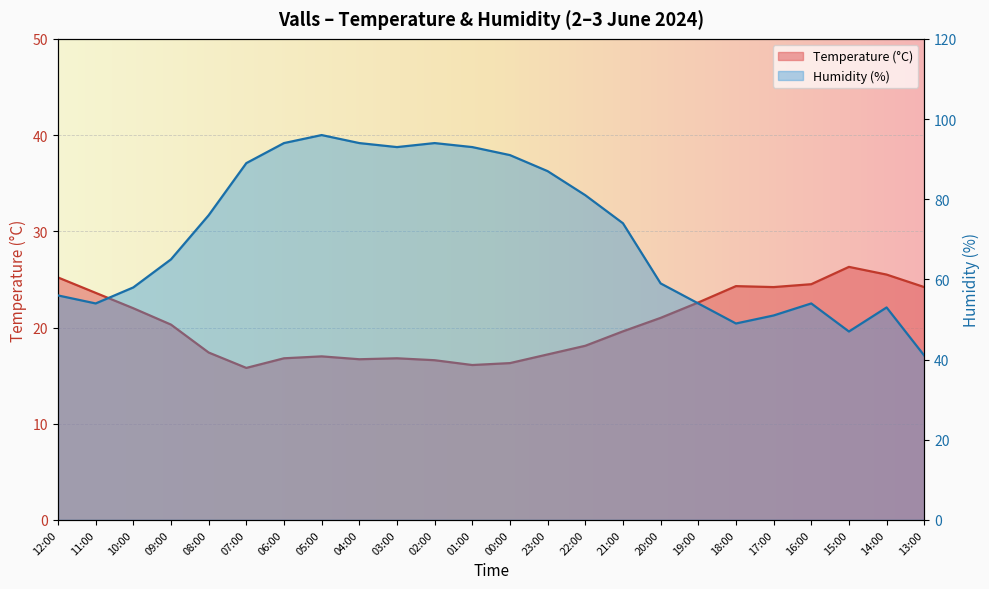

Rank the categories by Temperature (°C) value from highest to lowest.

15:00, 14:00, 12:00, 16:00, 18:00, 17:00, 13:00, 11:00, 19:00, 10:00, 20:00, 09:00, 21:00, 22:00, 08:00, 23:00, 05:00, 06:00, 03:00, 04:00, 02:00, 00:00, 01:00, 07:00